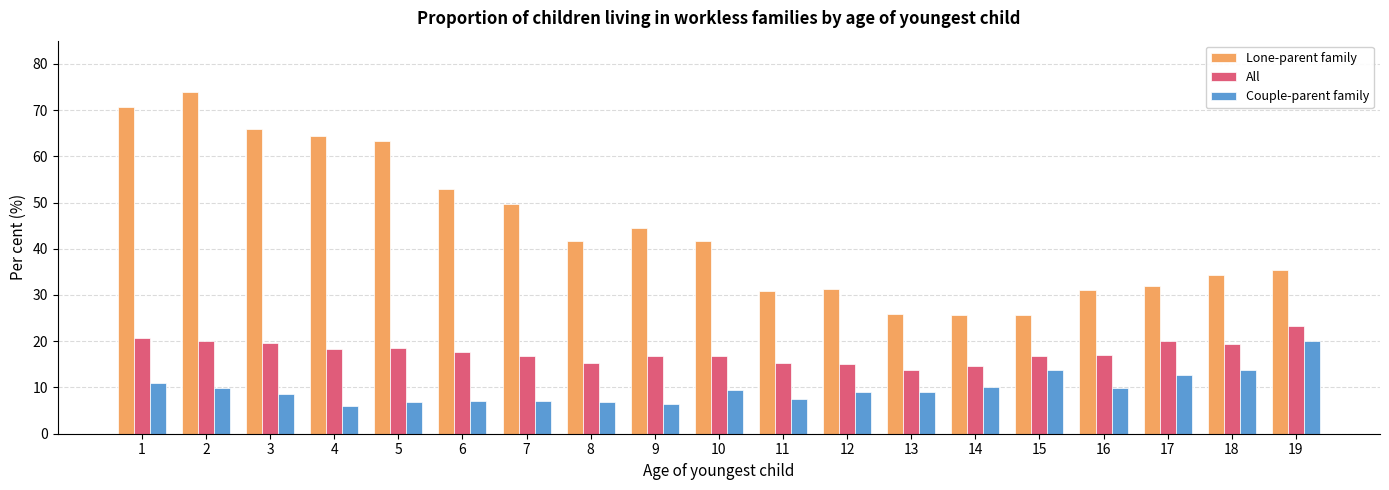

List the series in order of their peak value, highest first.

Lone-parent family, All, Couple-parent family